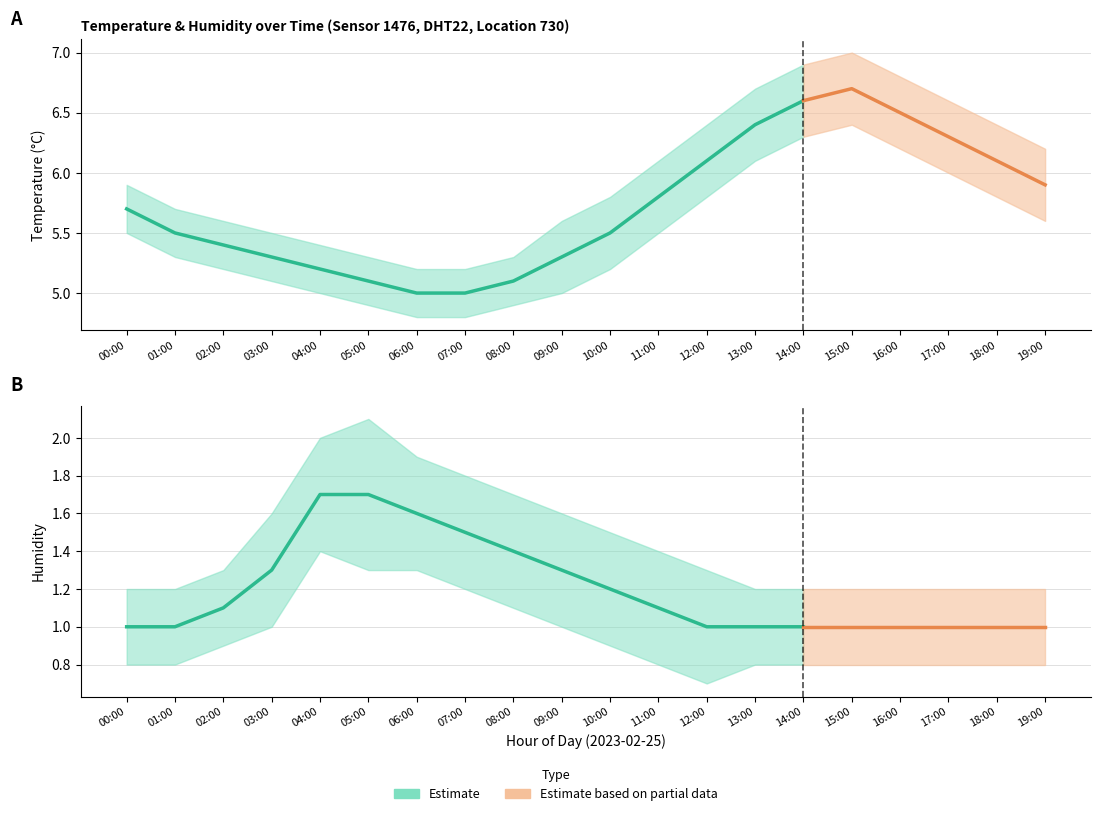

Where is the first local maximum for temperature_upper?

15:00